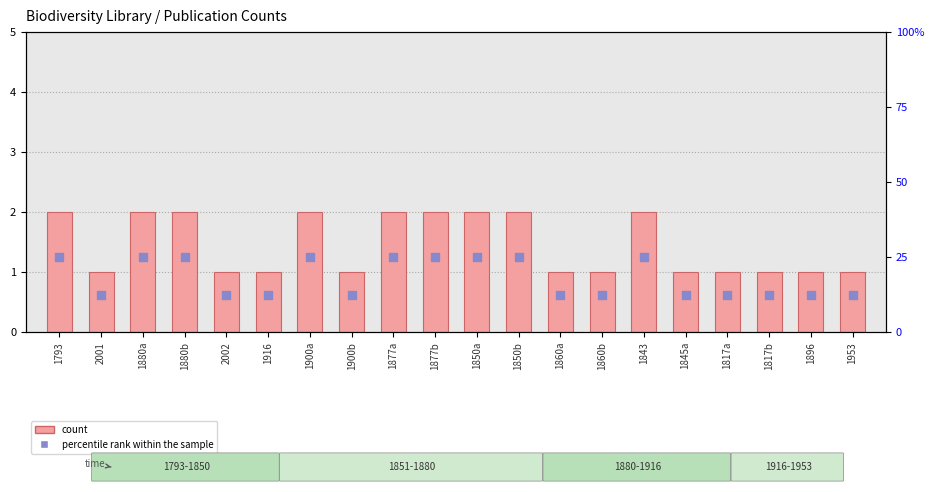

Which series has the widest spread of Y values?

percentile rank within the sample